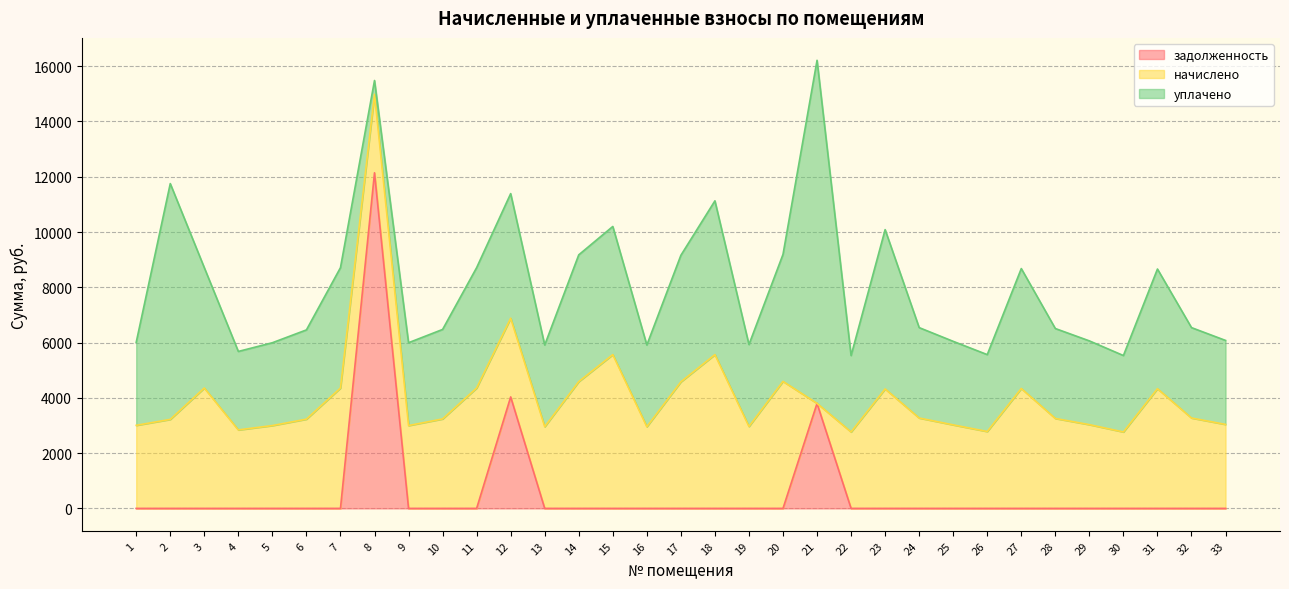

The начислено series shows 4355.3 at 7. True or false?

True